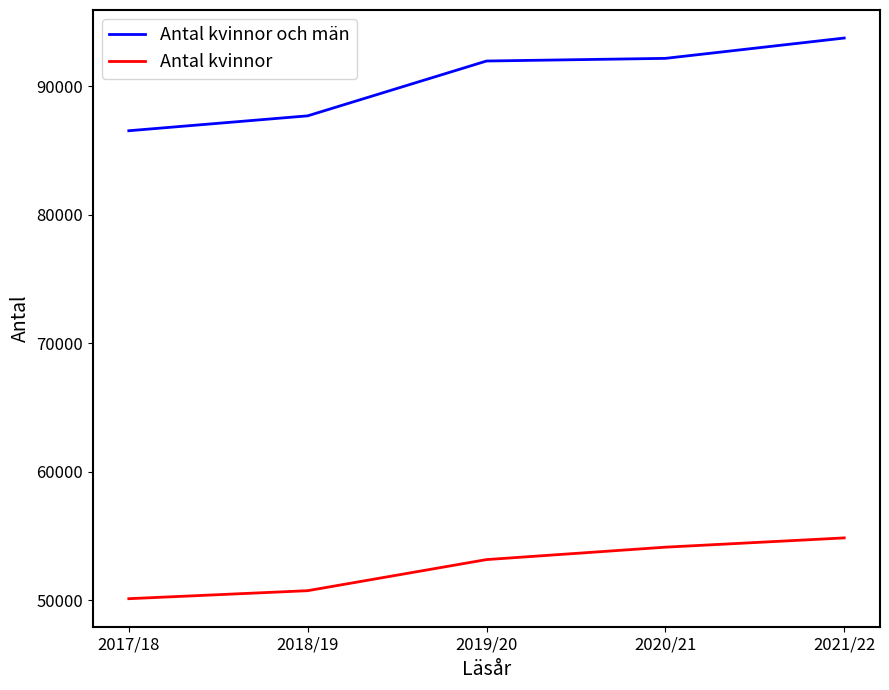

Rank the series at 2021/22 from lowest to highest value.

Antal kvinnor, Antal kvinnor och män